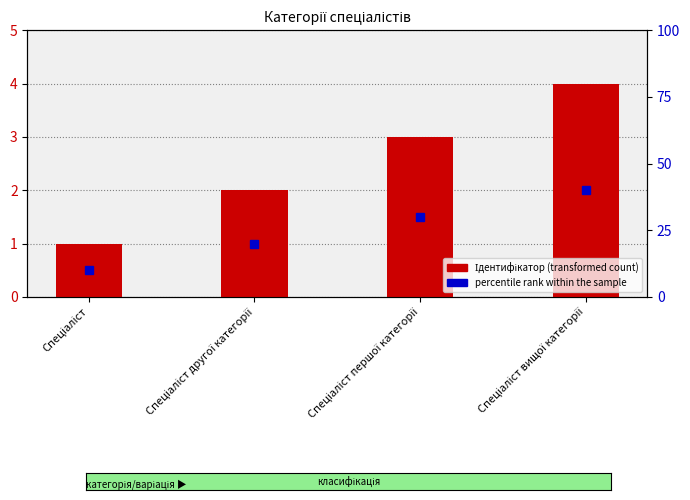

Which has a higher value, Спеціаліст or Спеціаліст першої категорії?

Спеціаліст першої категорії